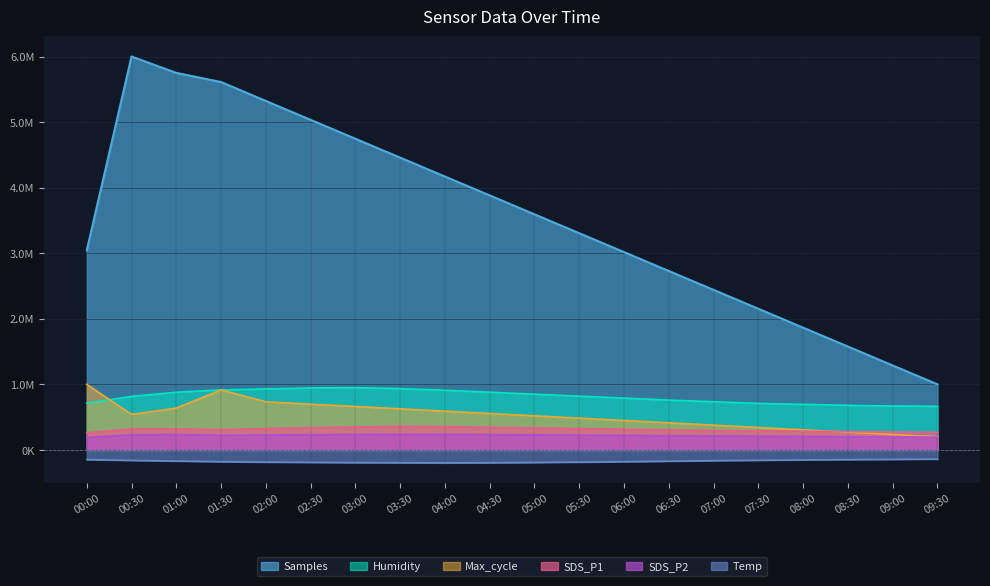

At how many categories does at least one series exceed 2268106?

15